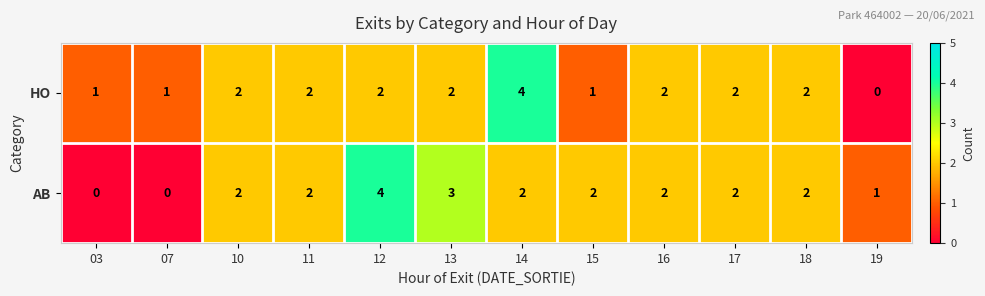

What is the maximum value shown in the chart?

4